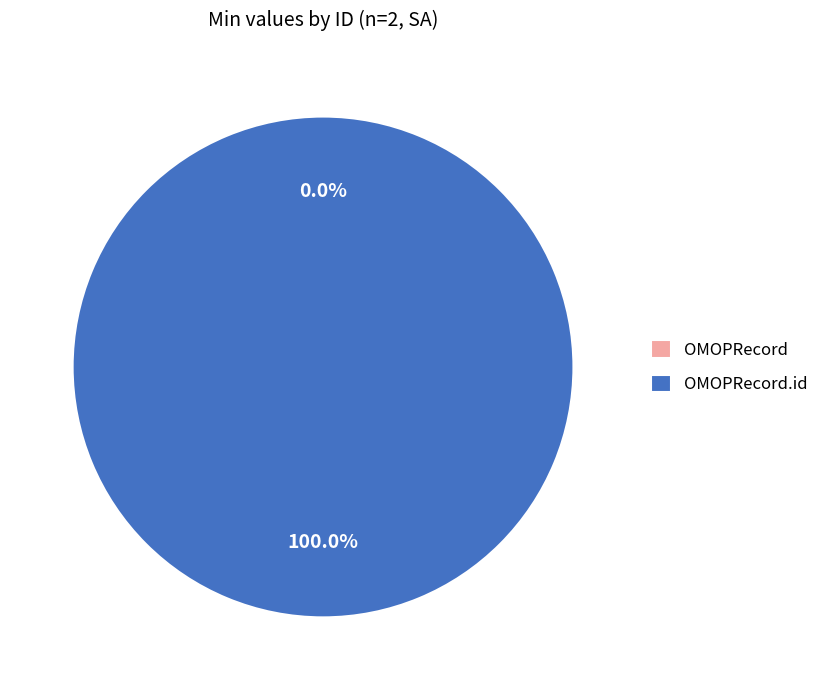

Which category has the smallest portion of the pie?

OMOPRecord